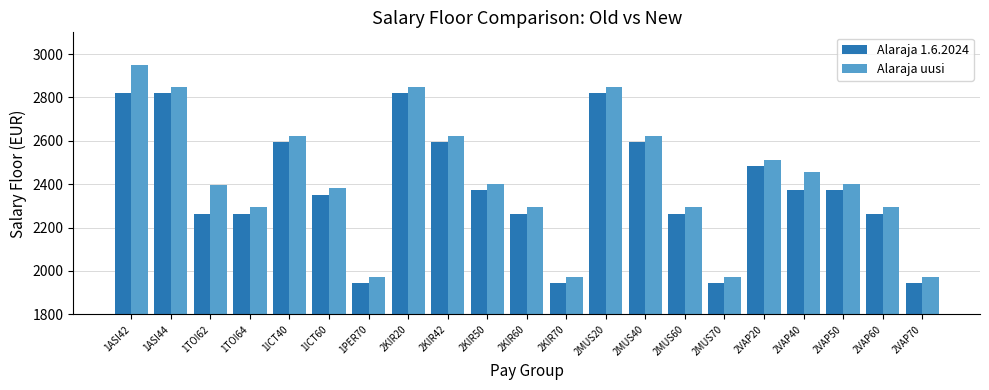

List the series in order of their overall mean, lowest first.

Alaraja 1.6.2024, Alaraja uusi